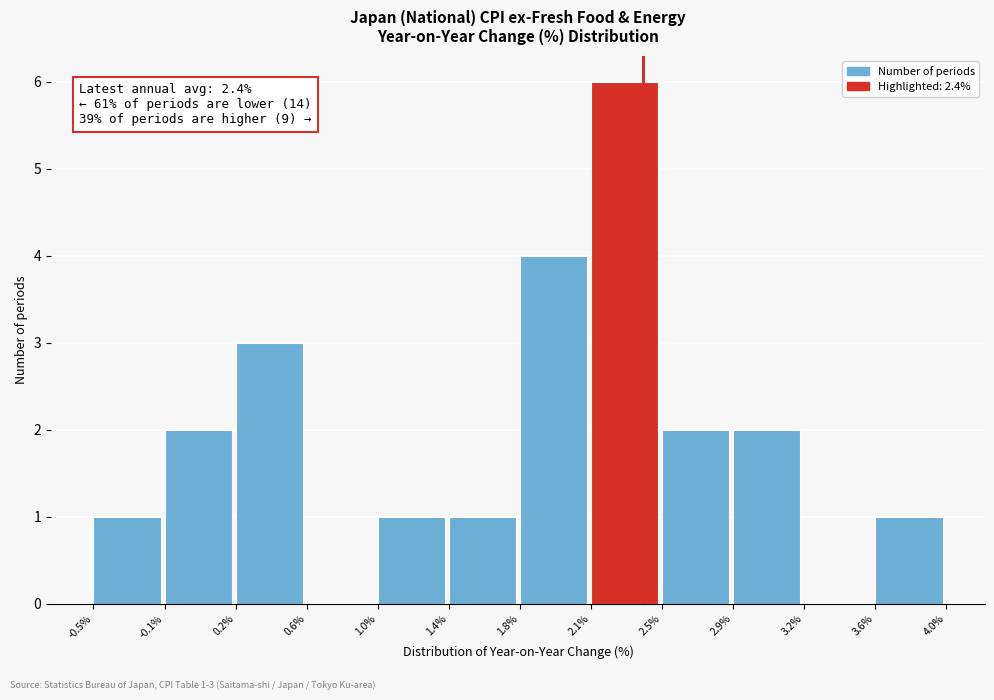

Reading left to right, transcribe all the data shown in this chart.

-0.5%=1	-0.1%=2	0.2%=3	0.6%=0	1.0%=1	1.4%=1	1.8%=4	2.1%=6	2.5%=2	2.9%=2	3.2%=0	3.6%=1